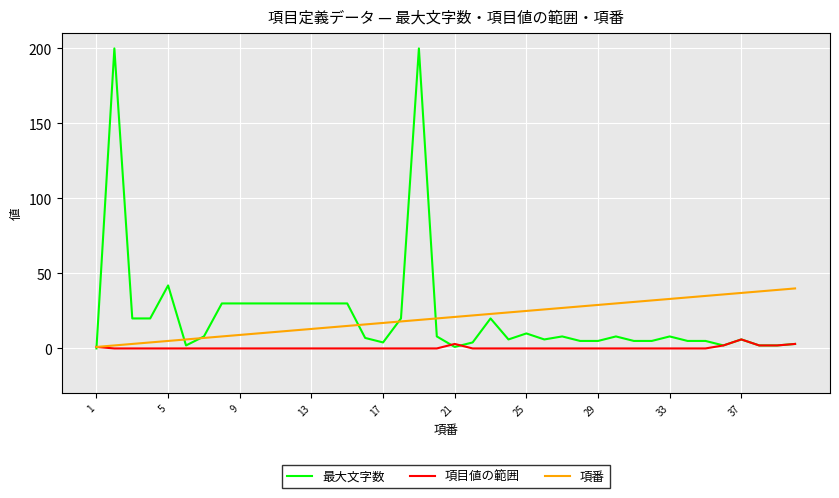

Reading right to left, transcribe all the data shown in this chart.

最大文字数: 3	2	2	6	2	5	5	8	5	5	8	5	5	8	6	10	6	20	4	1	8	200	20	4	7	30	30	30	30	30	30	30	30	8	2	42	20	20	200	0
項目値の範囲: 3	2	2	6	2	0	0	0	0	0	0	0	0	0	0	0	0	0	0	3	0	0	0	0	0	0	0	0	0	0	0	0	0	0	0	0	0	0	0	1
項番: 40	39	38	37	36	35	34	33	32	31	30	29	28	27	26	25	24	23	22	21	20	19	18	17	16	15	14	13	12	11	10	9	8	7	6	5	4	3	2	1